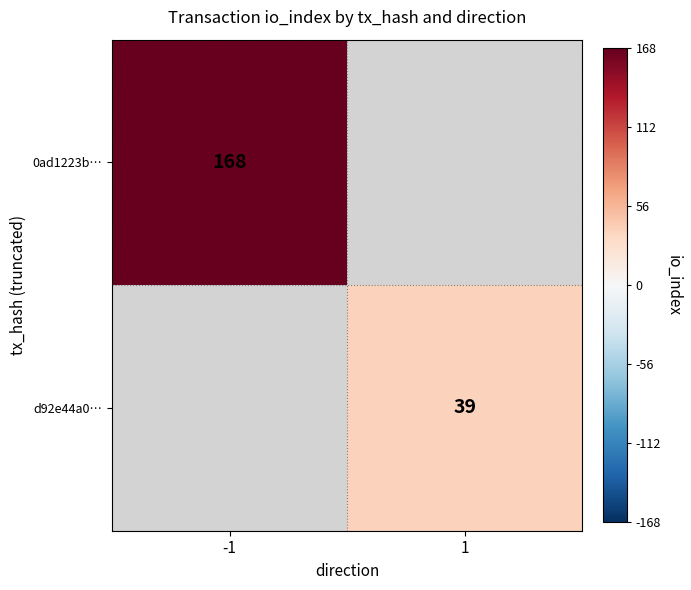

The value of 0ad1223b… at -1 is 233.3. True or false?

False